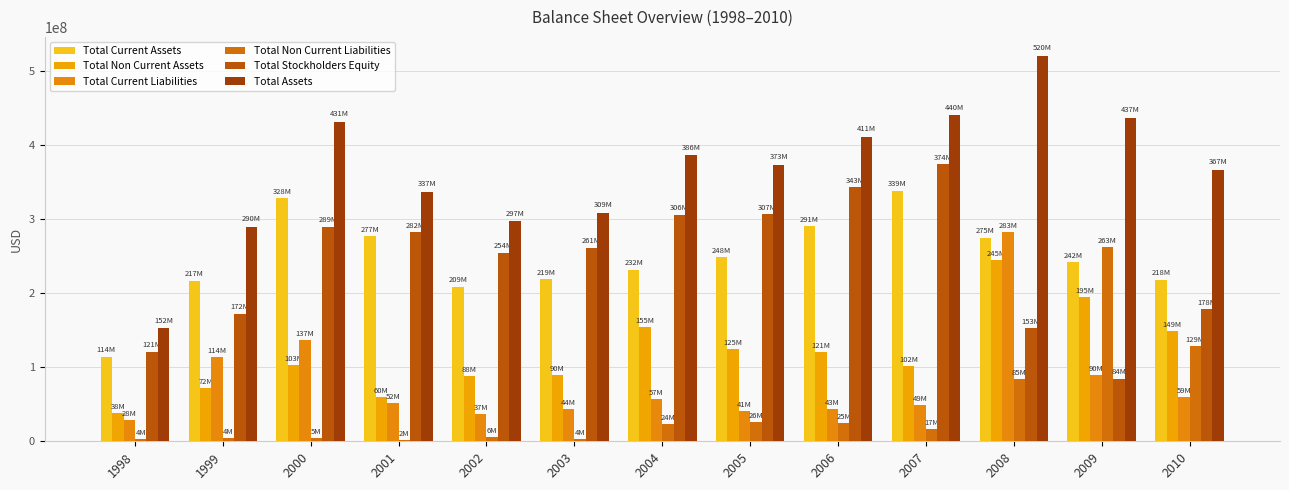

Where does the Total Current Liabilities series first go above 52275000?

1999